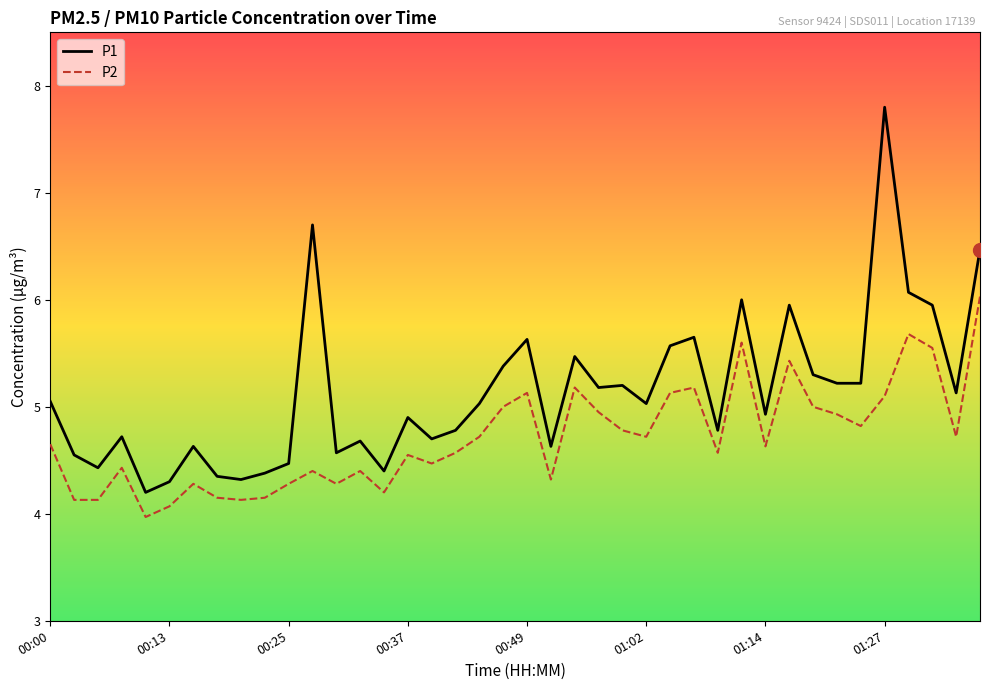

Which series has the widest spread of values?

P1